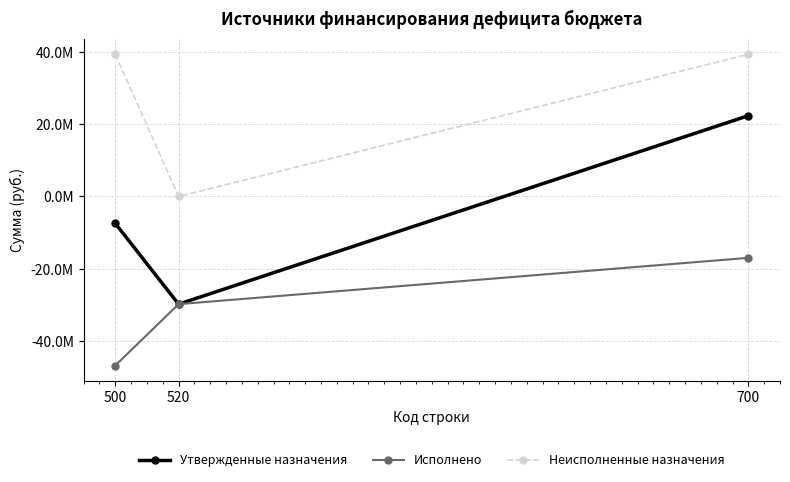

Is this an area chart (filled region under the line)?

No